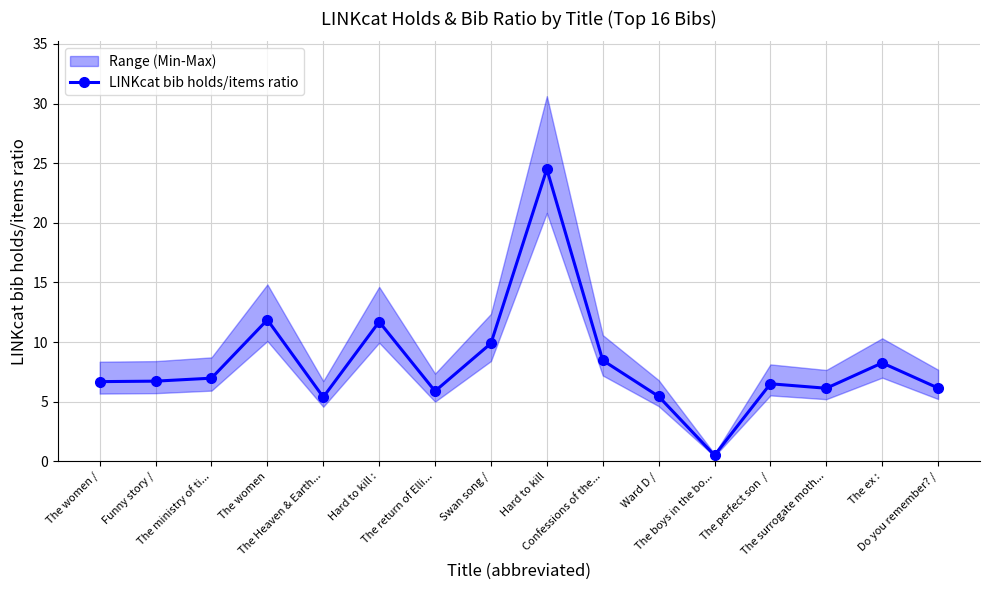

What is the minimum value shown in the chart?

0.5